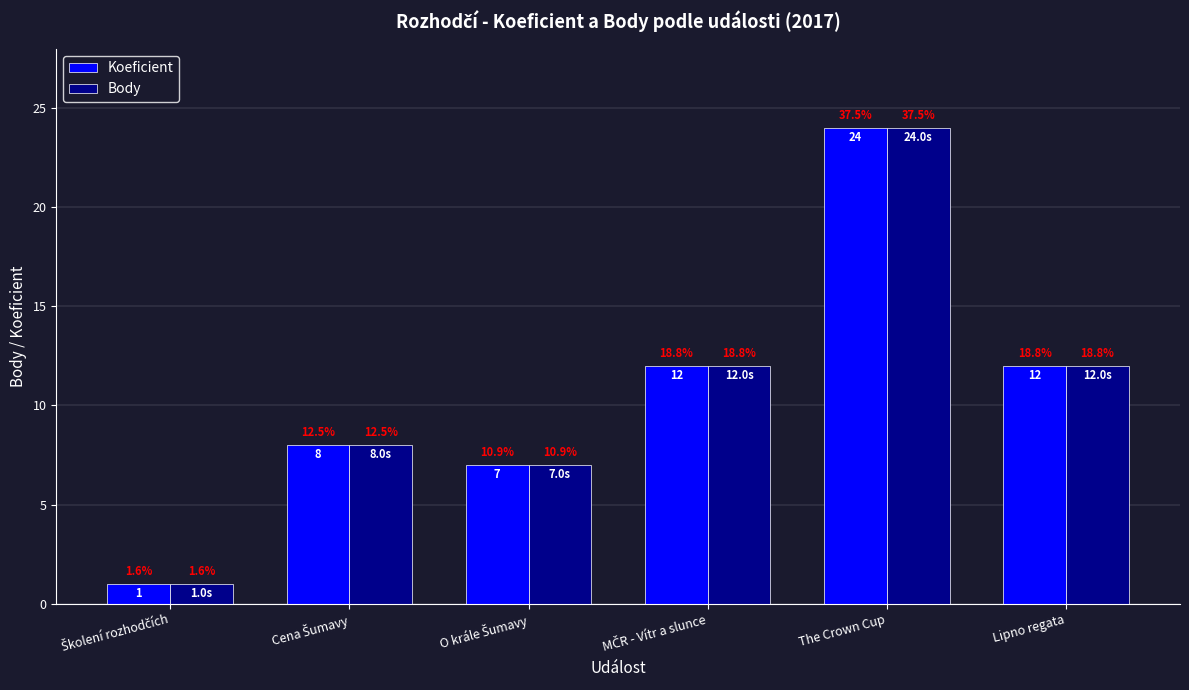

How many groups of bars are there?

6